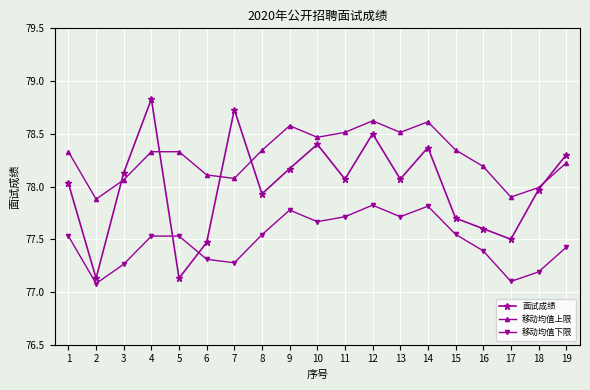

At 12, list the series in order from smallest to largest.

移动均值下限, 面试成绩, 移动均值上限